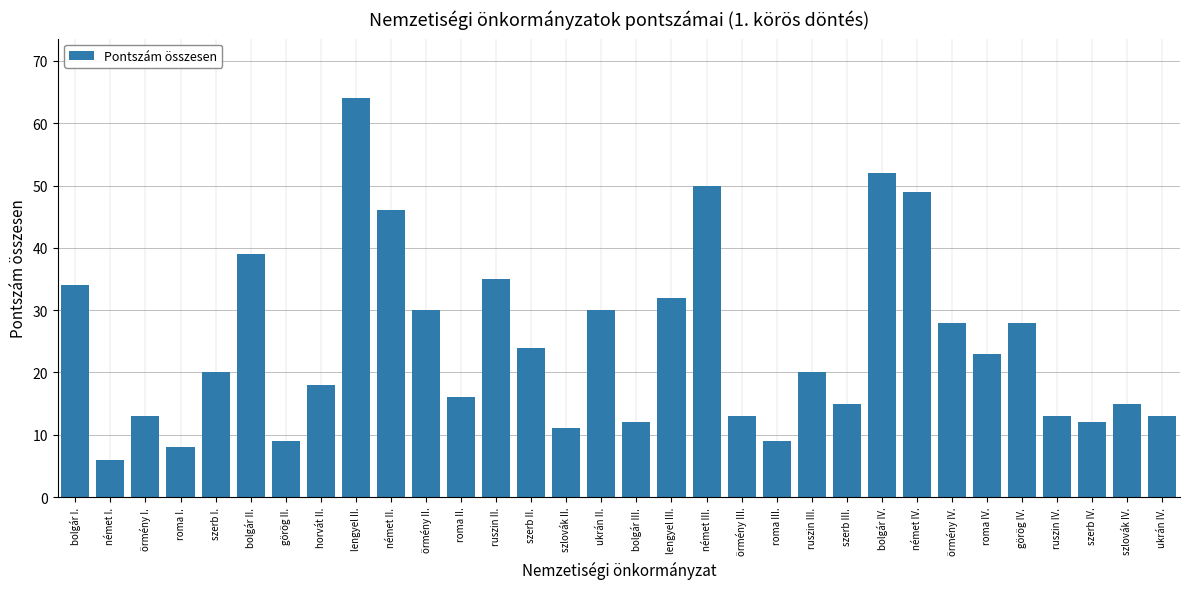

Approximately how many times larger is the value at roma I. compared to ukrán II.?

0.3